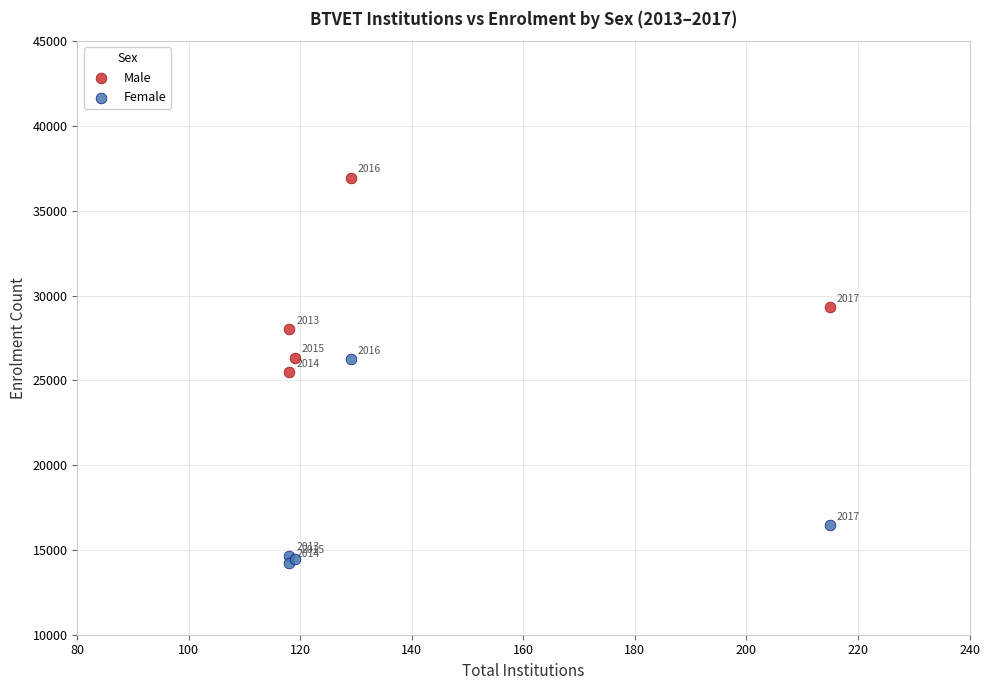

Which series contains the highest Y value?

Male